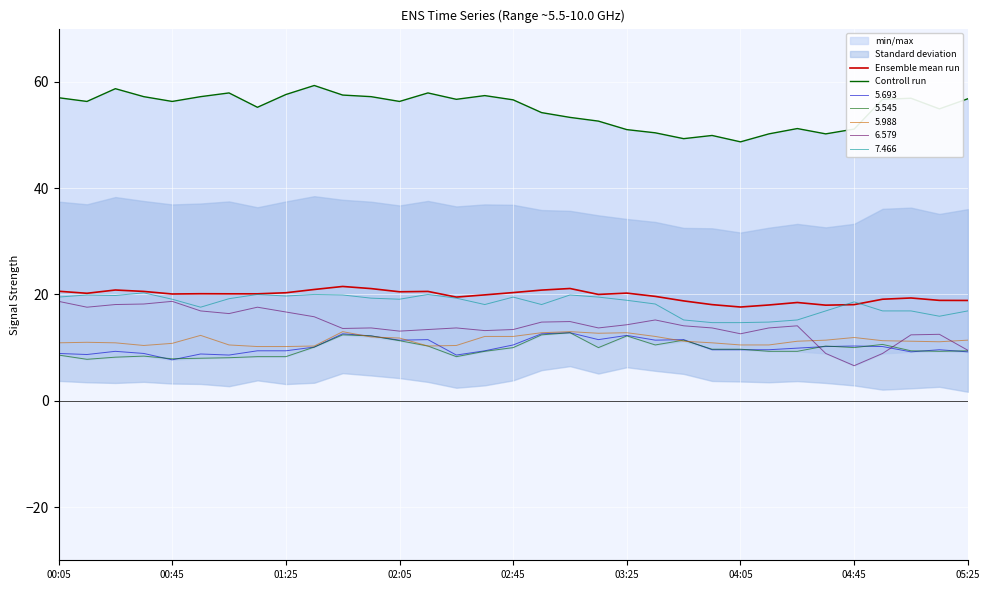

How many values in the Ensemble mean run series exceed 20?

18